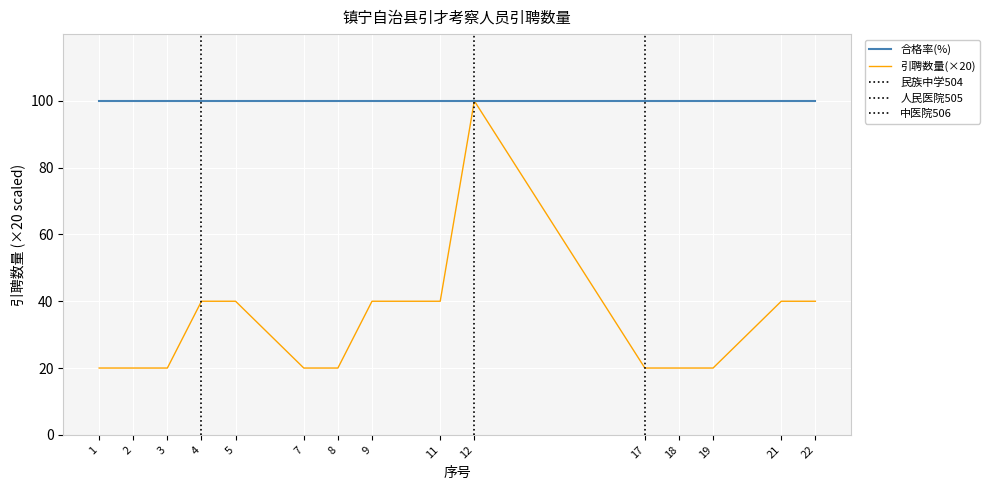

The value at 7 is 20. True or false?

True